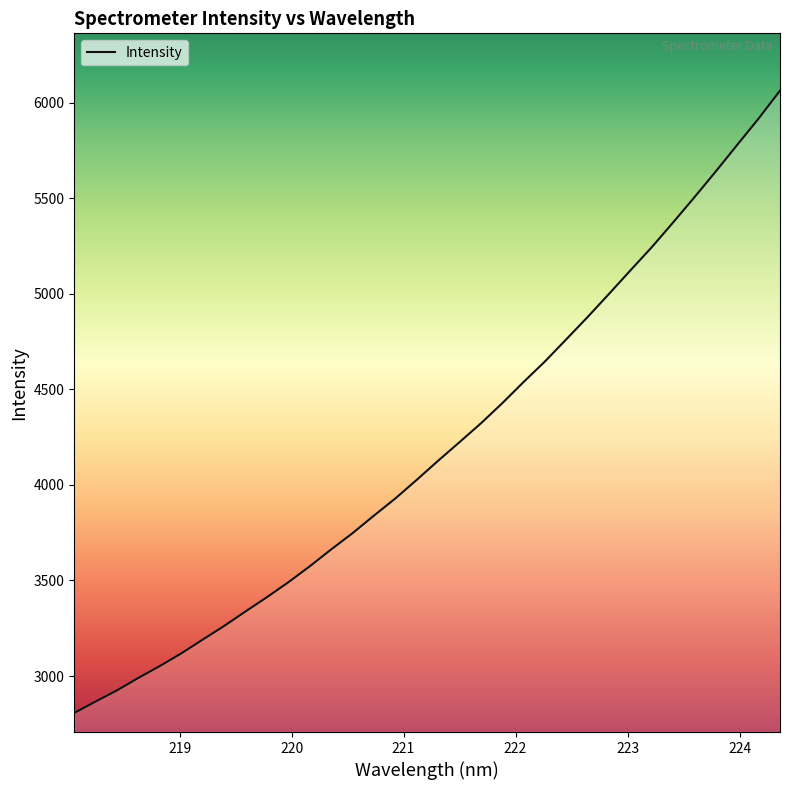

What is the smallest value displayed?

2806.7